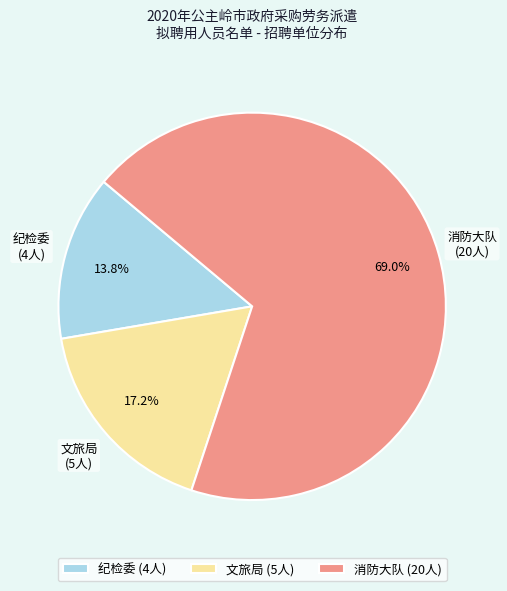

Between 纪检委 and 文旅局, which is larger?

文旅局